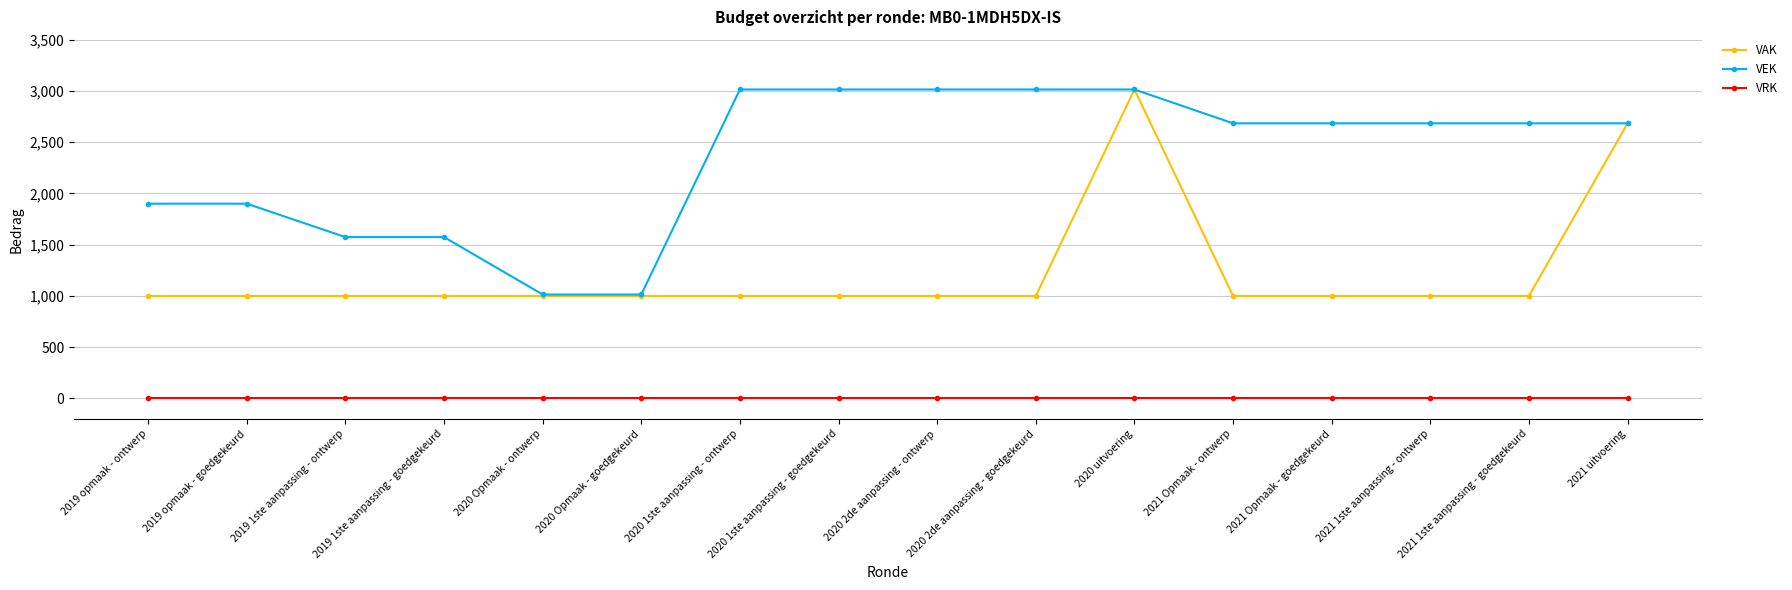

Where does the VEK series first go above 2684?

2020 1ste aanpassing - ontwerp